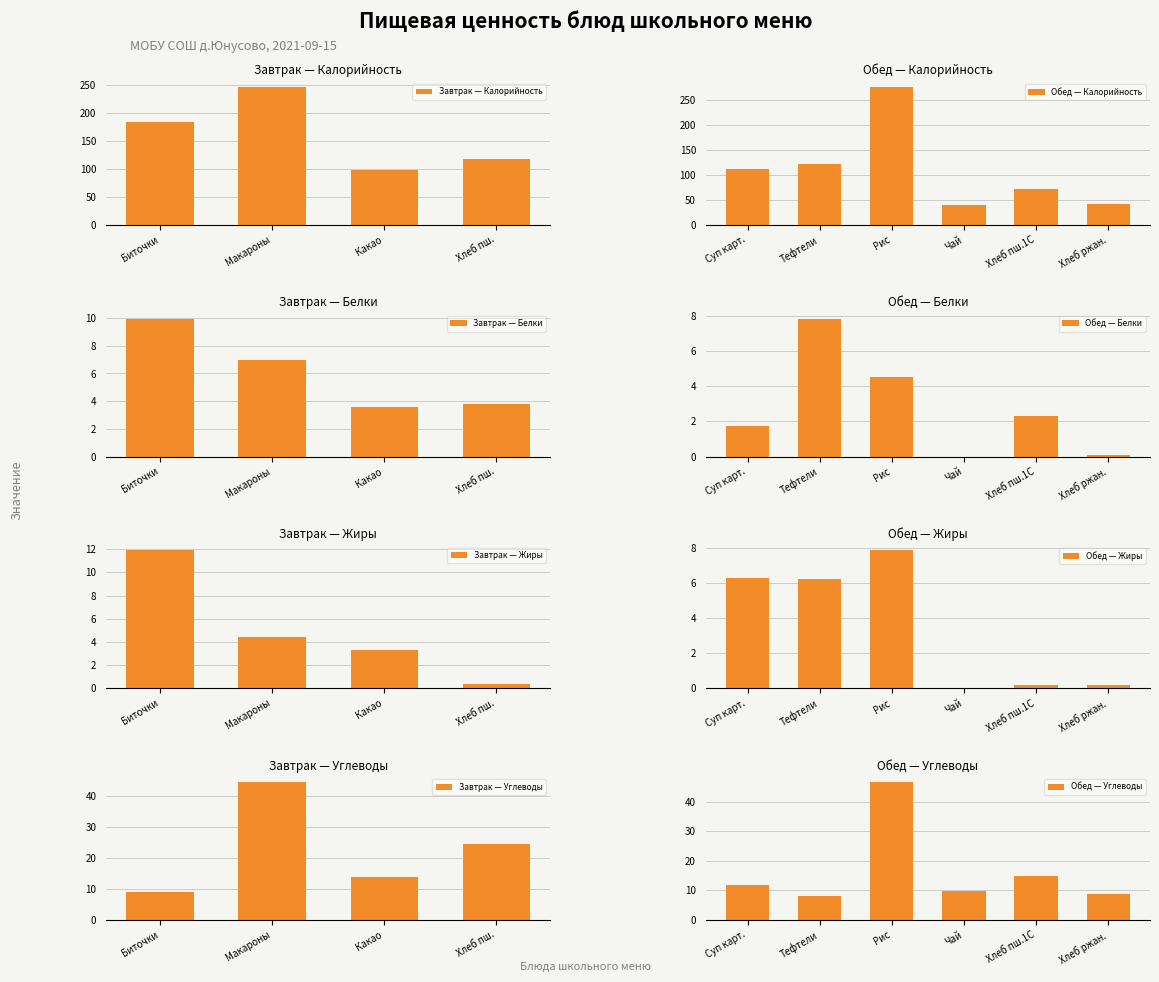

Between Какао с молоком and Хлеб пшеничный 1С, which series saw the biggest shift?

Калорийность